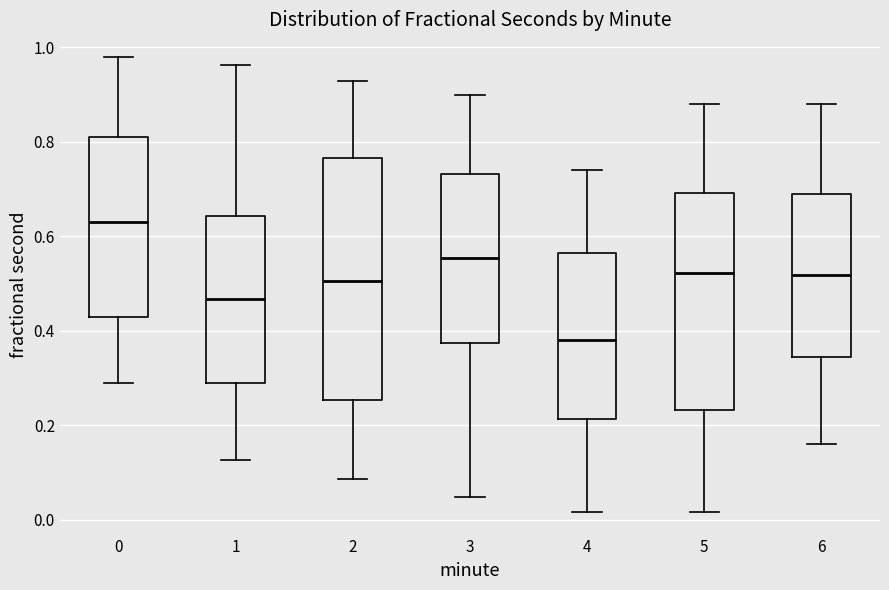

Where is the upper edge of the box at x = 1 on the y-axis? The values are not printed on the chart, so give them approximately, as read against the axis.

0.64